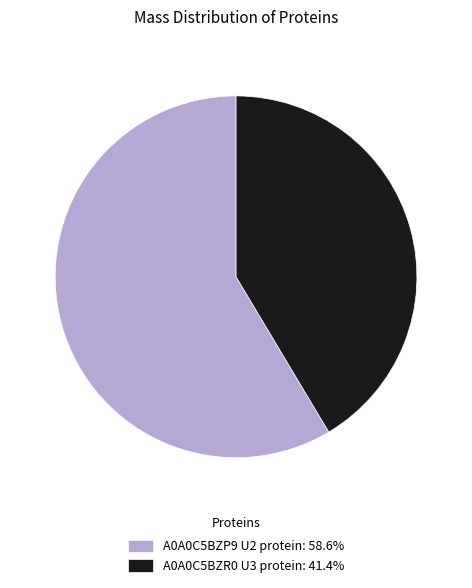

Is the sum of A0A0C5BZP9 U2 protein and A0A0C5BZR0 U3 protein greater than half?

Yes